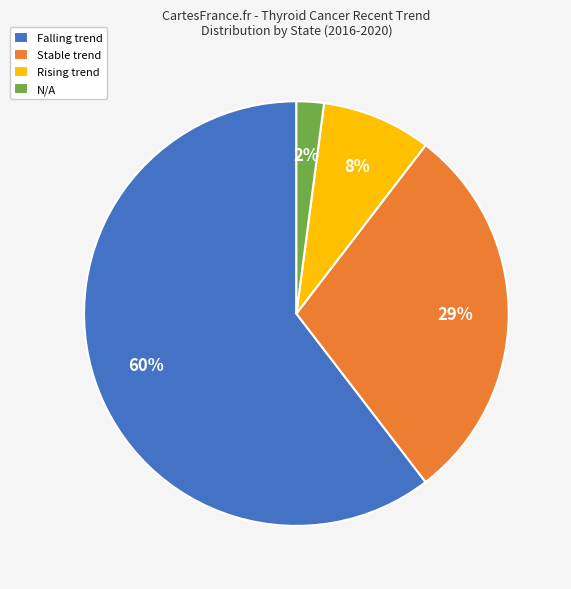

Is N/A the majority of the pie?

No